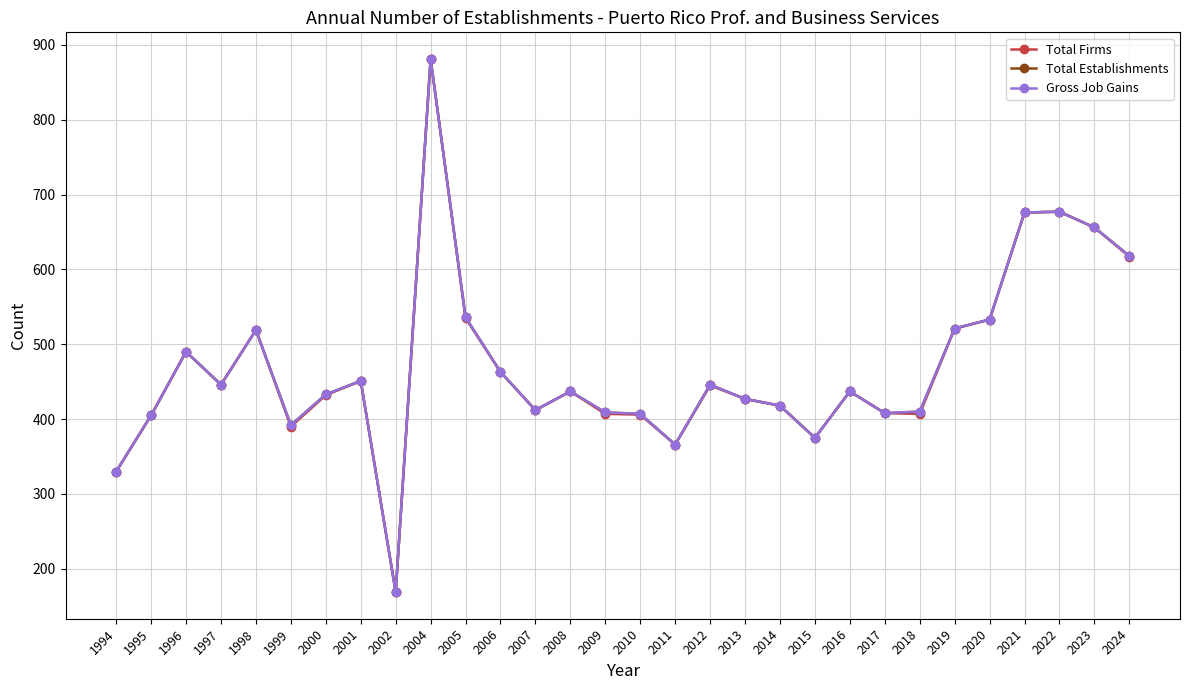

What value does the Total Establishments series have at 2021, to the nearest 100?

700